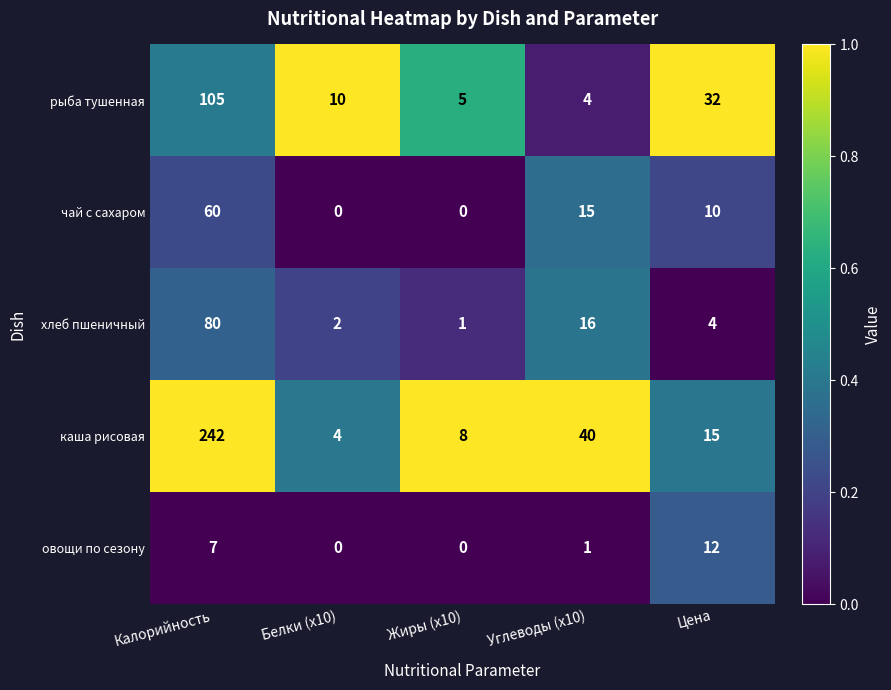

Which series has the widest spread of values?

каша рисовая